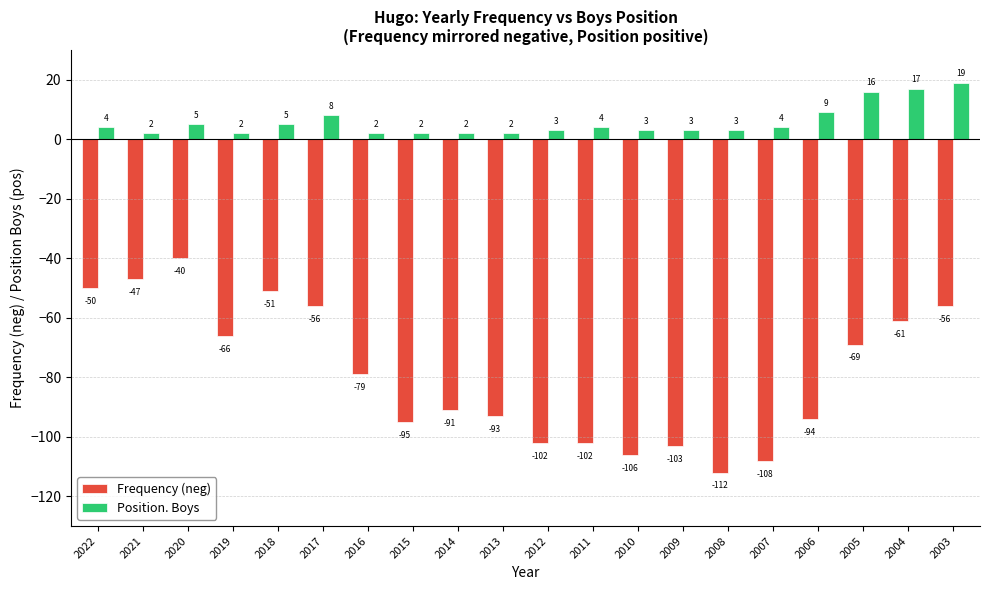

At which label is Position. Boys closest to 10?

2006